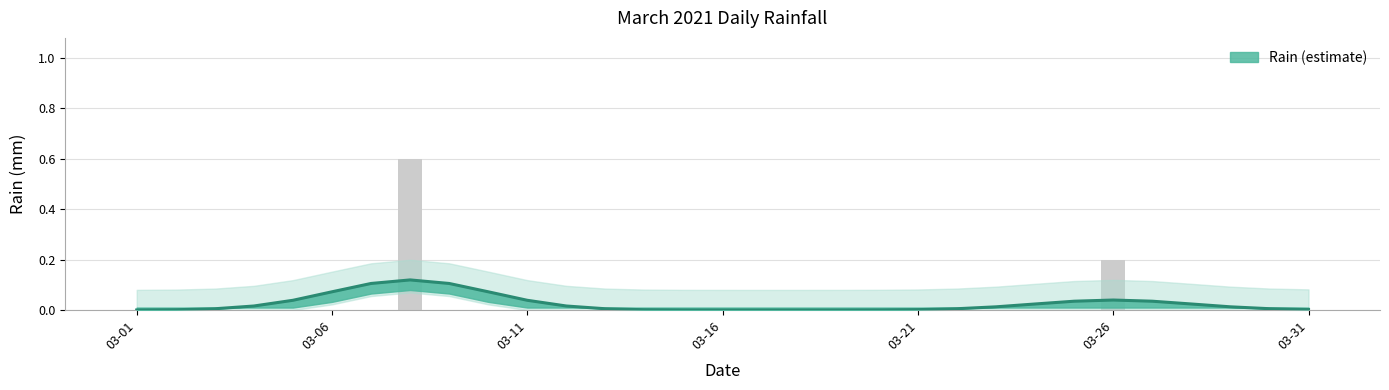

Rank the categories by value from highest to lowest.

2021-03-08, 2021-03-26, 2021-03-01, 2021-03-02, 2021-03-03, 2021-03-04, 2021-03-05, 2021-03-06, 2021-03-07, 2021-03-09, 2021-03-10, 2021-03-11, 2021-03-12, 2021-03-13, 2021-03-14, 2021-03-15, 2021-03-16, 2021-03-17, 2021-03-18, 2021-03-19, 2021-03-20, 2021-03-21, 2021-03-22, 2021-03-23, 2021-03-24, 2021-03-25, 2021-03-27, 2021-03-28, 2021-03-29, 2021-03-30, 2021-03-31